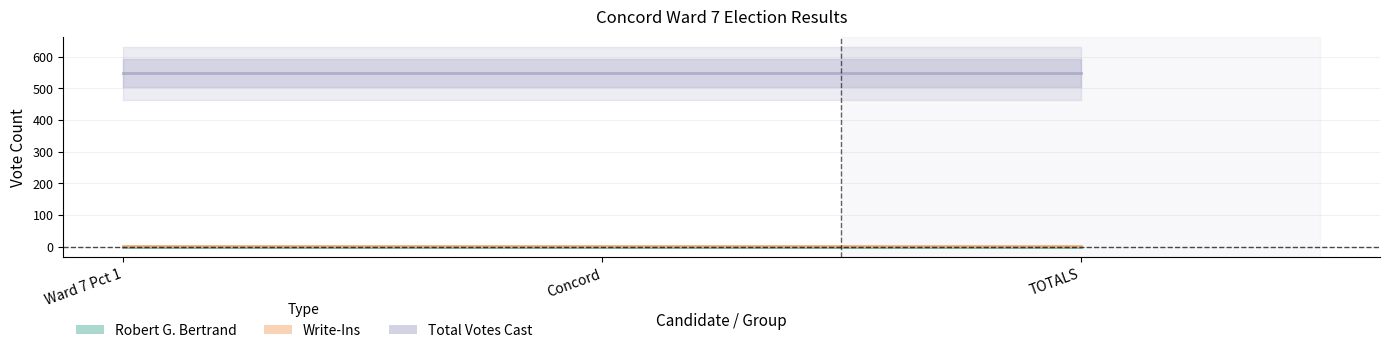

Where is Robert G. Bertrand nearest to the value 0?

Ward 7 Pct 1